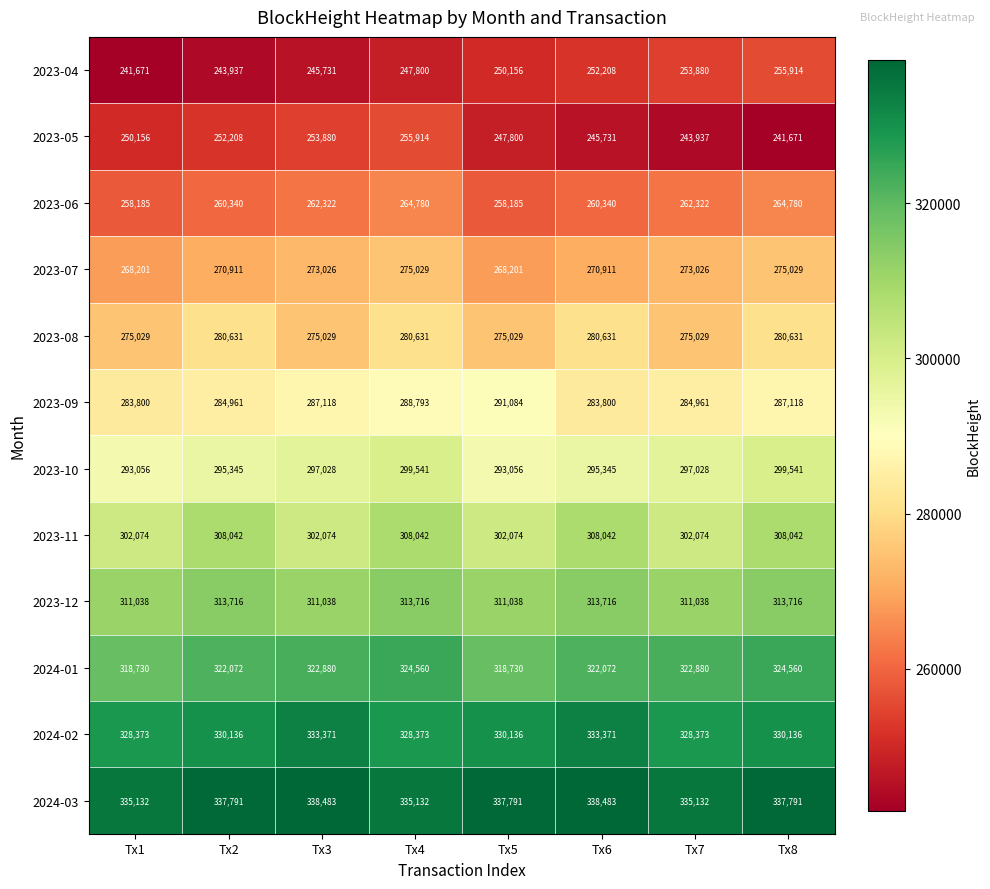

What is the difference between the highest and lowest values at Tx3?

92752